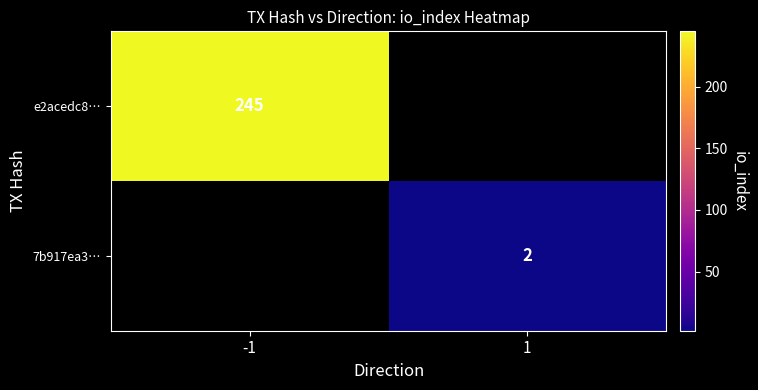

Between -1 and 1, which is larger?

-1